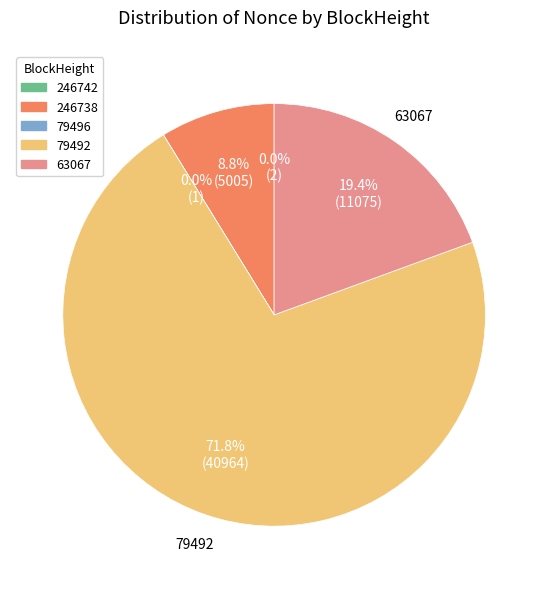

Does any single category account for the majority?

Yes